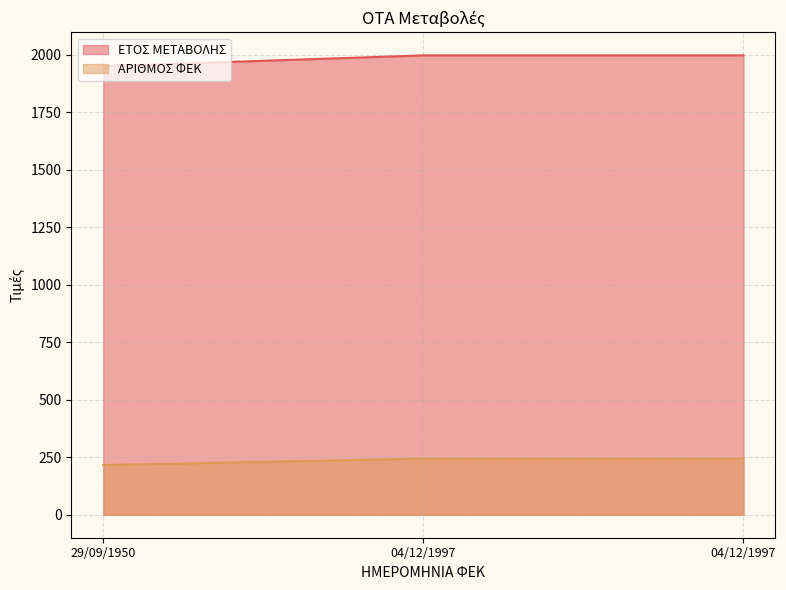

What is the smallest value displayed?

216